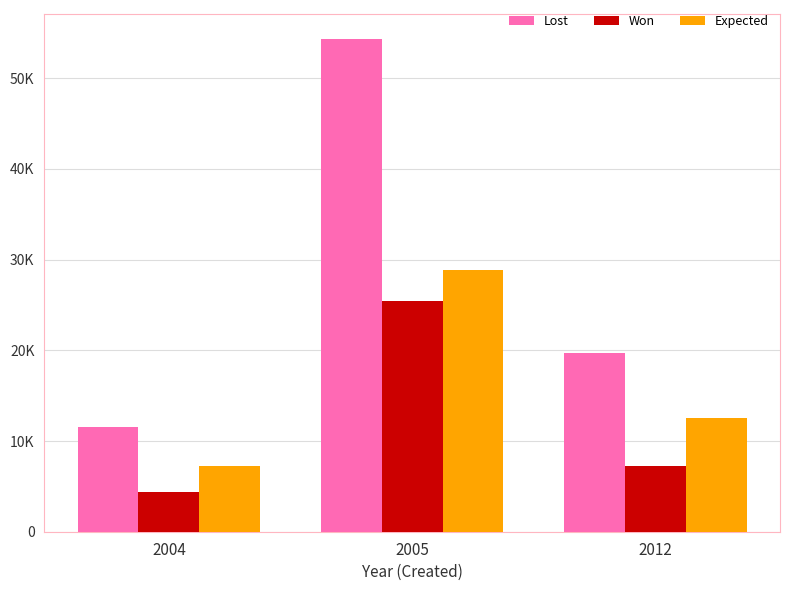

What is the total value across all series at 2004?

23160